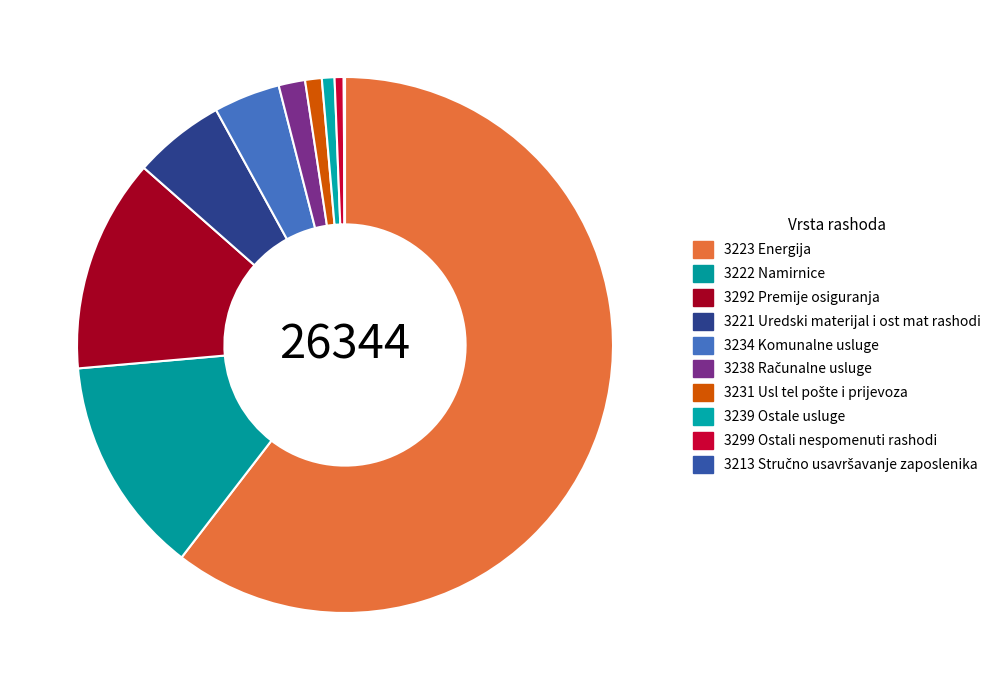

What is the change in value from 3221 Uredski materijal i ost mat rashodi to 3239 Ostale usluge?

-1254.0